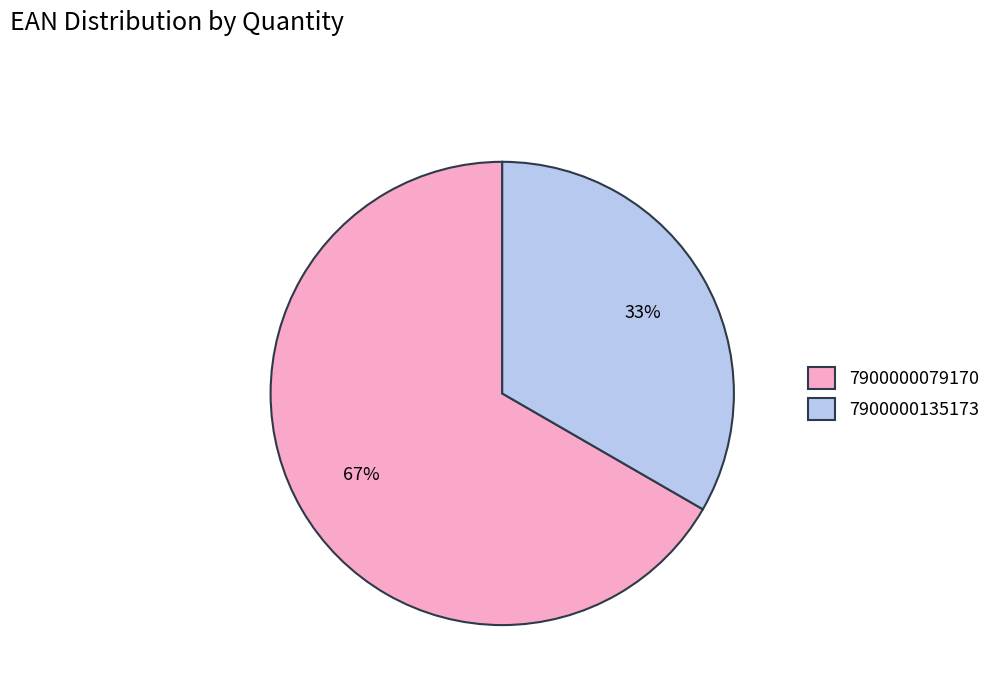

Is the sum of 7900000135173 and 7900000079170 greater than half?

Yes